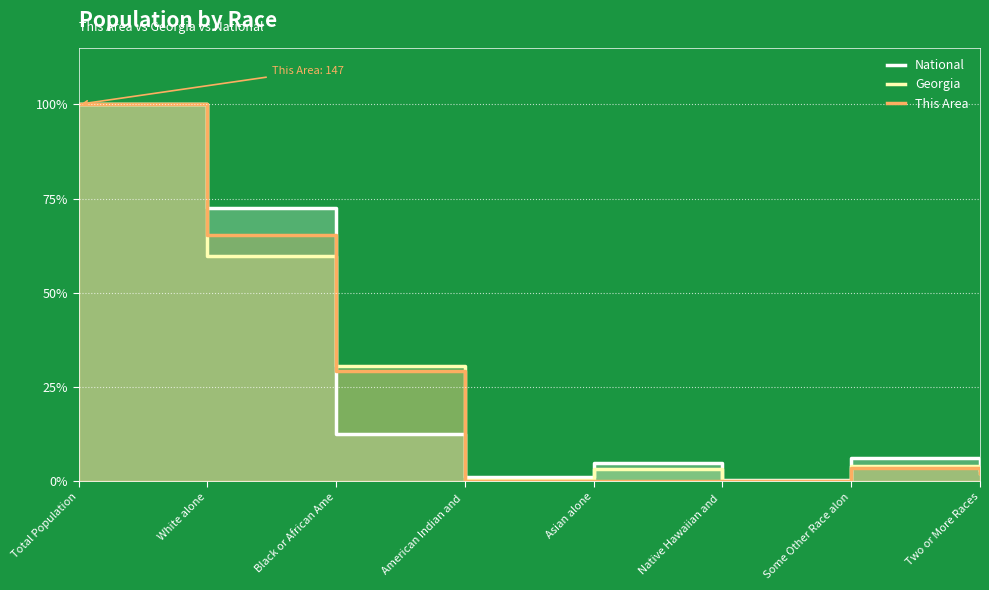

Which series has the largest total across all categories?

National